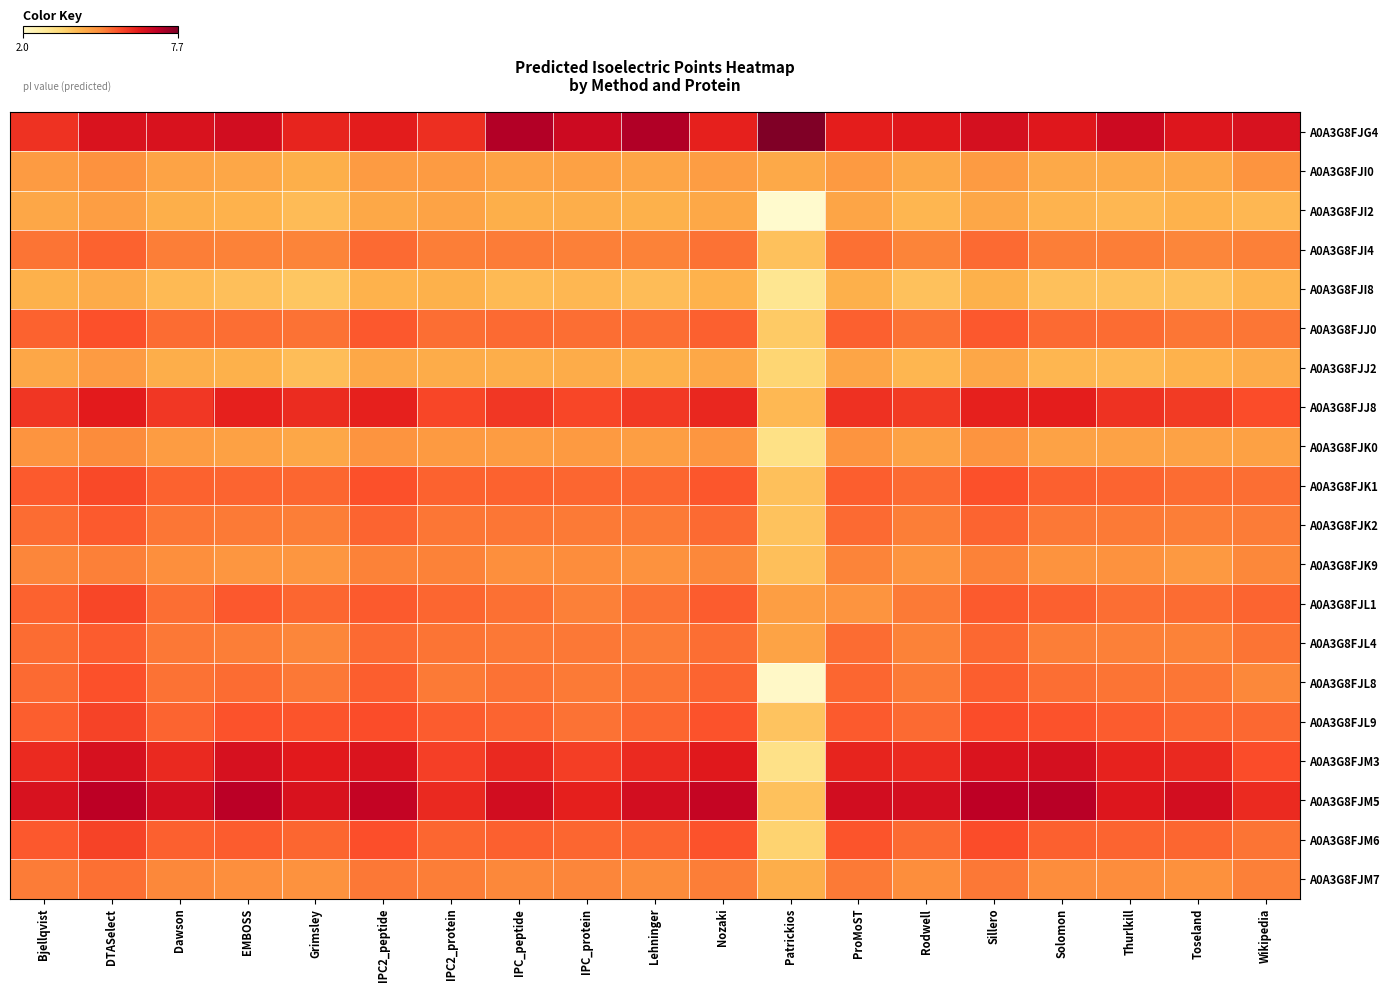

At which category does the chart reach its minimum across all series?

Patrickios